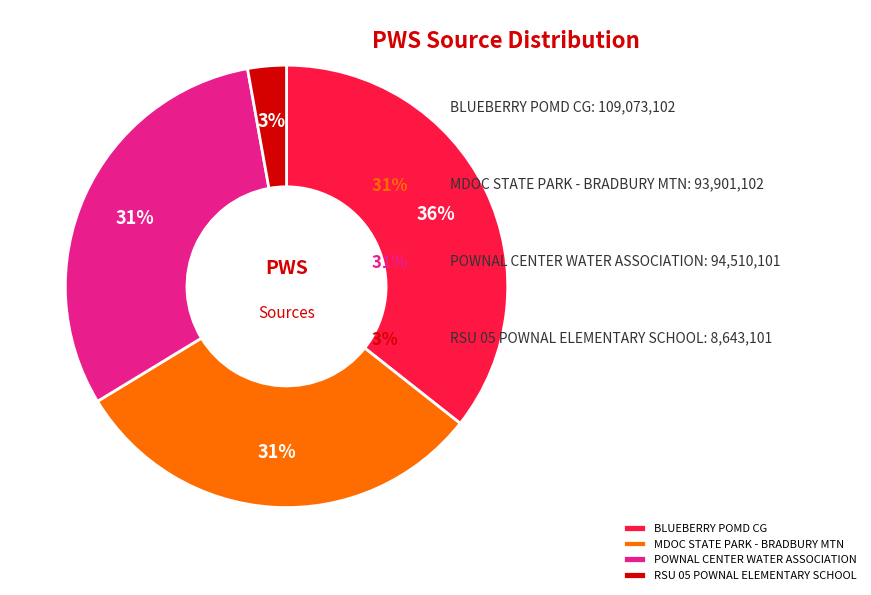

Is RSU 05 POWNAL ELEMENTARY SCHOOL the majority of the pie?

No